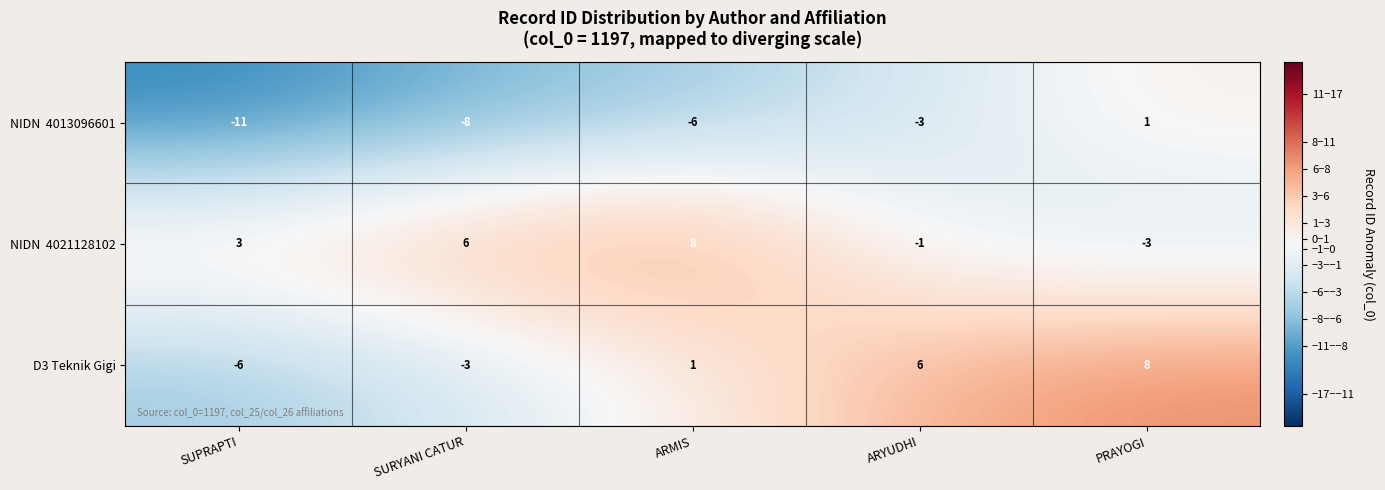

What is the spread (max minus min) of values at PRAYOGI?

11